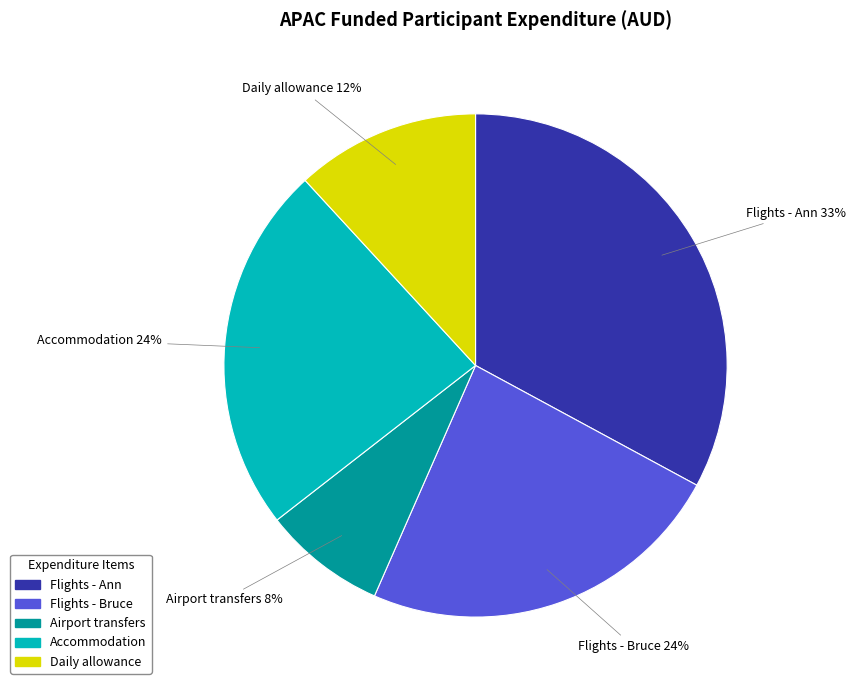

To the nearest percent, what percentage of the pie is Flights - Ann?

33%